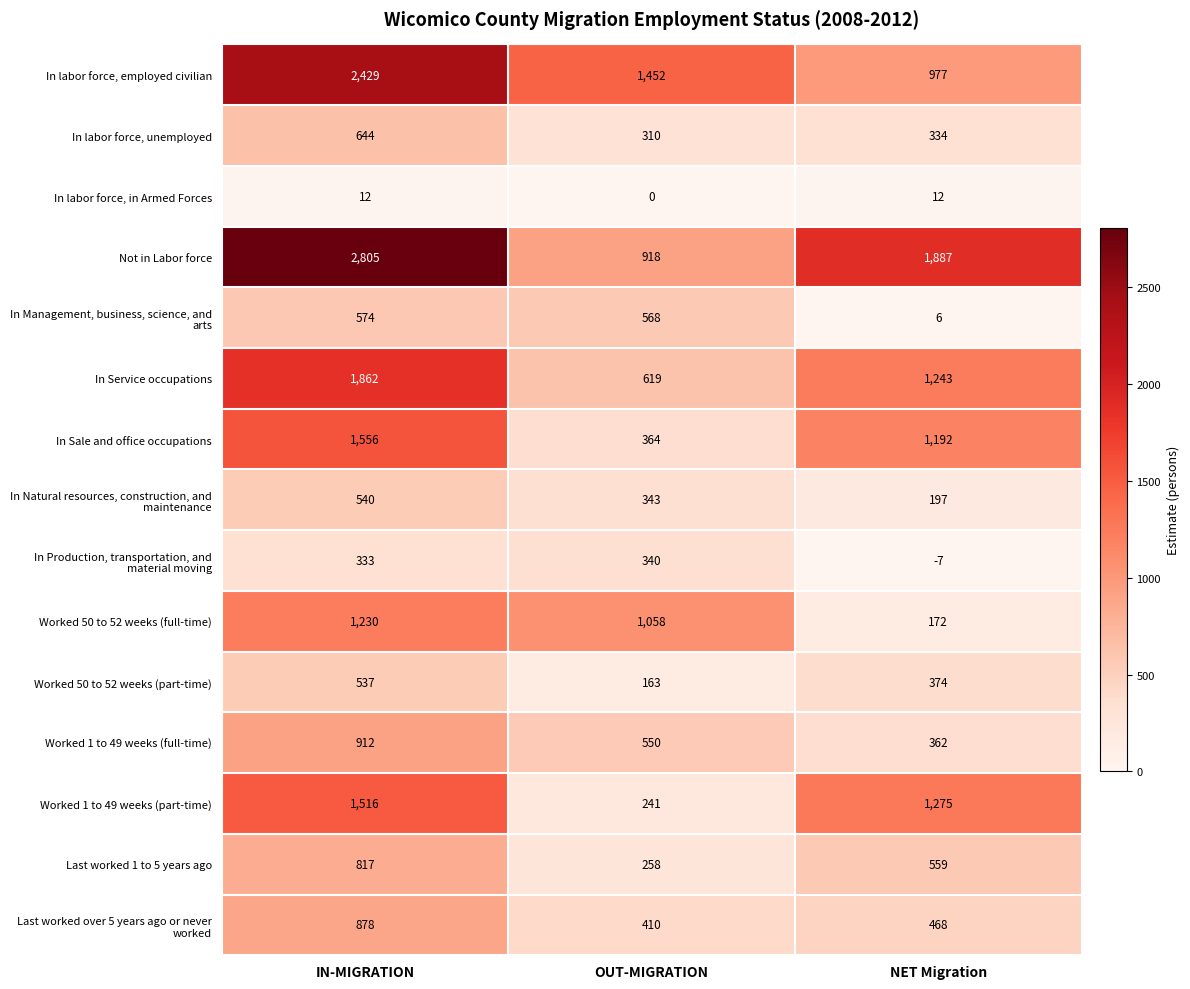

Is it true that In labor force, employed civilian equals 3386 at IN-MIGRATION?

False